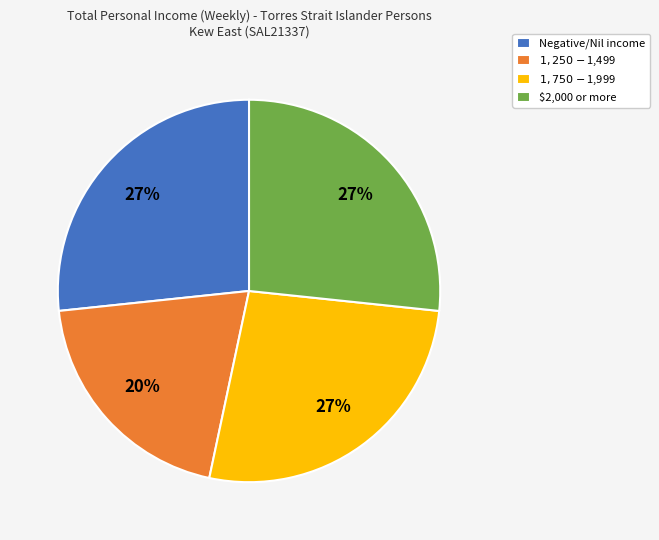

Is it true that $2,000 or more is 15% of the pie?

False